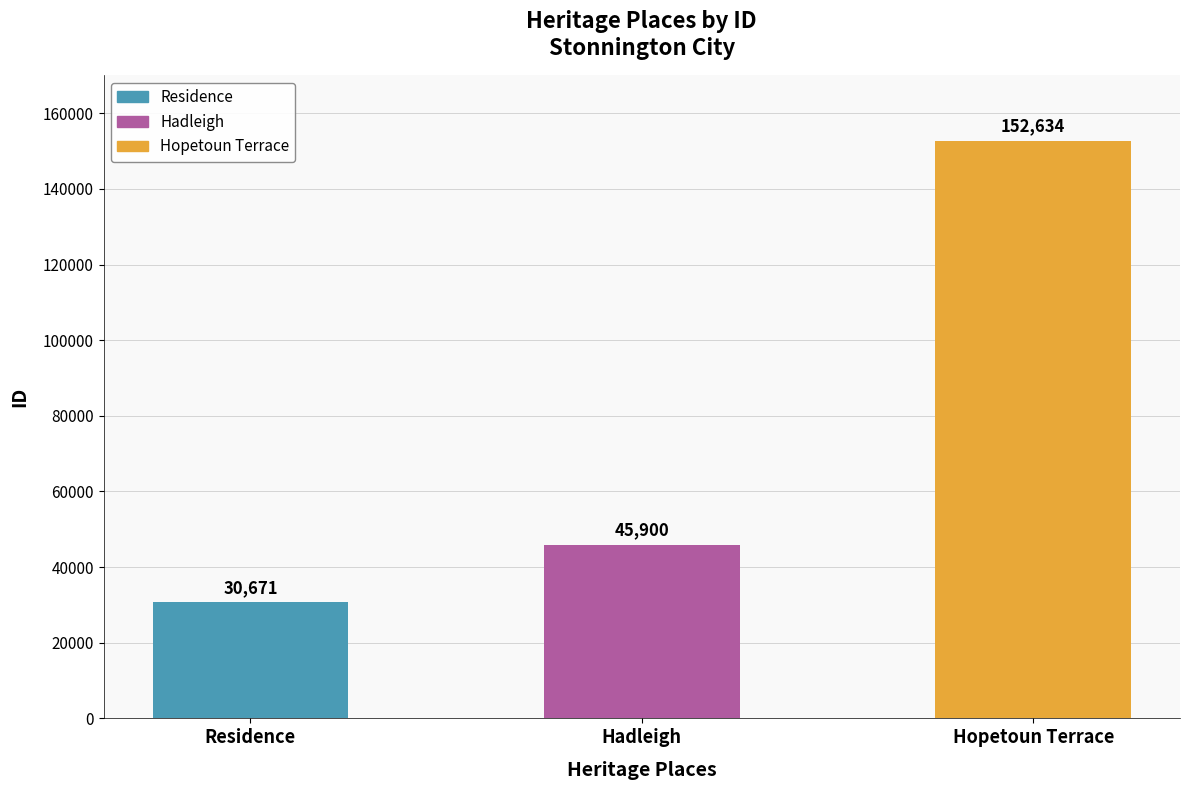

The chart shows a value of 63806 at Hopetoun Terrace. True or false?

False